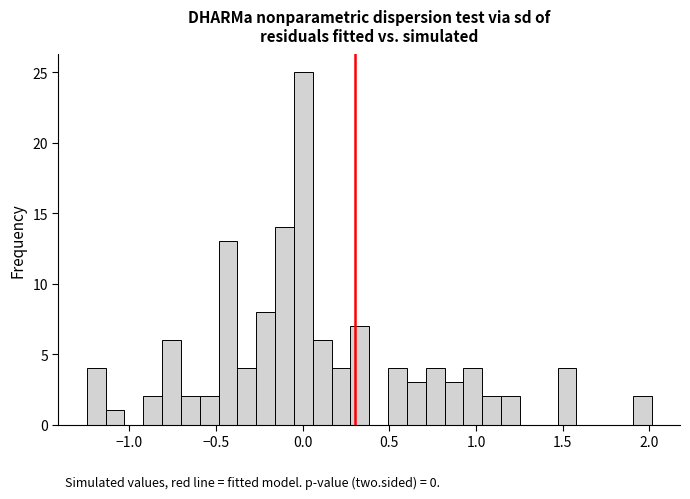

Around what value on the x-axis is the tallest bar? Give the approximate position of its centre, as read against the axis.

0.00